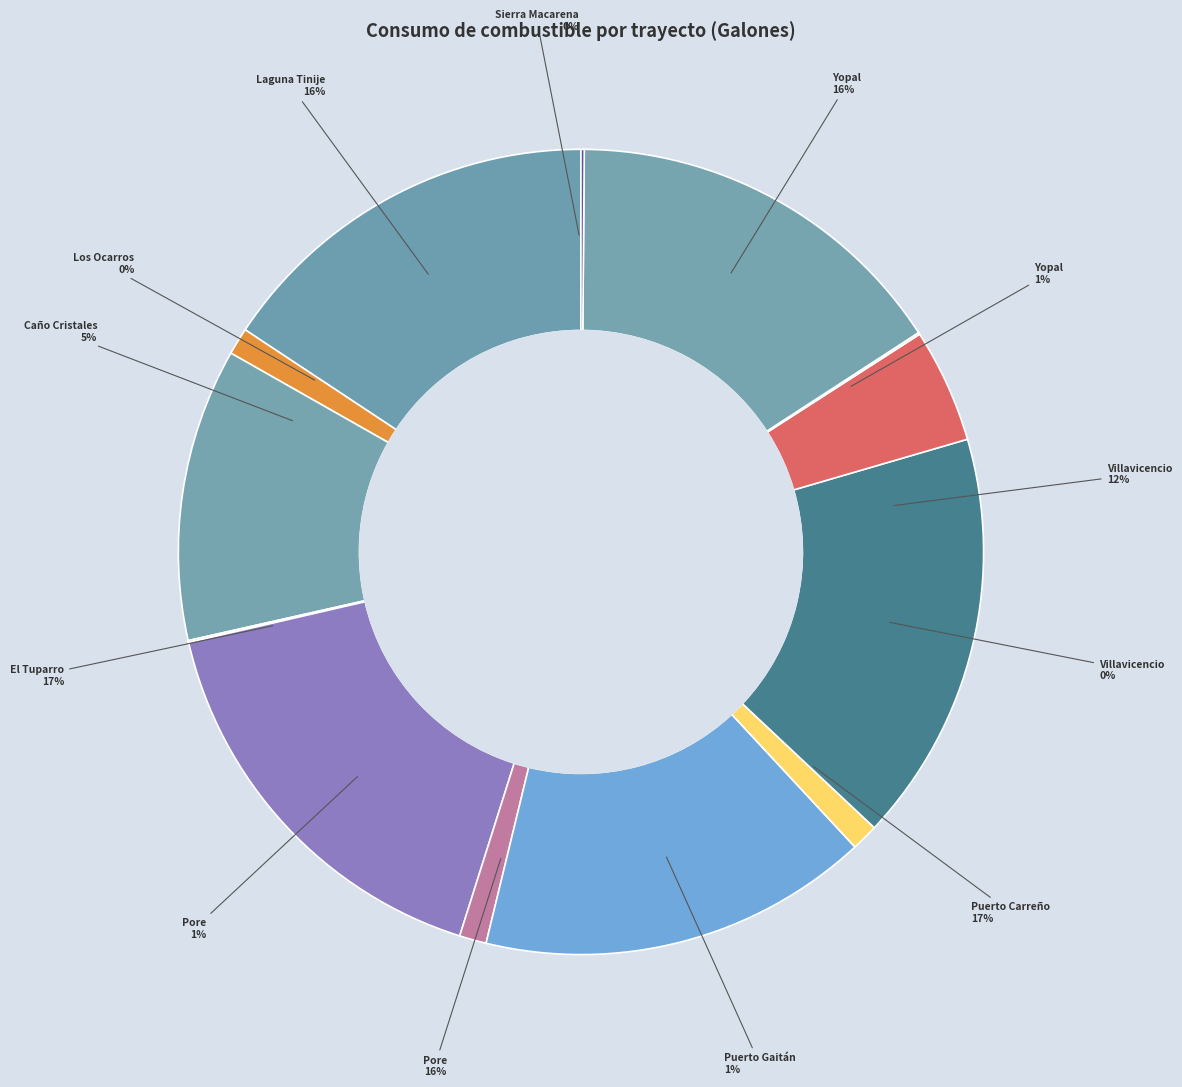

What portion of the pie excludes Opción 1 Aéreo (El Tuparro)?

83.5%